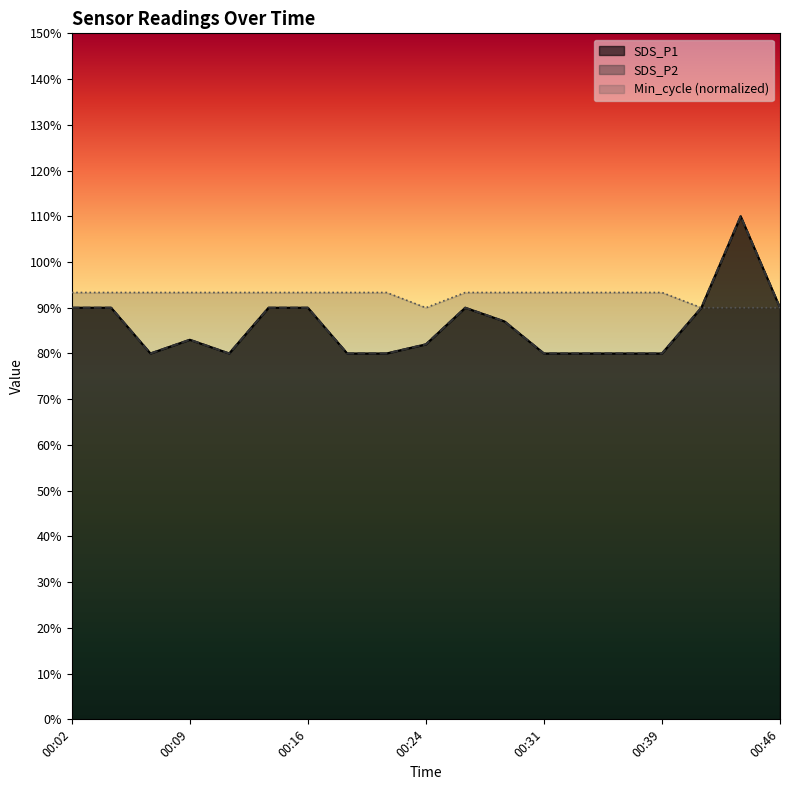

What is the difference between the maximum and minimum values in the SDS_P2 series?

0.3